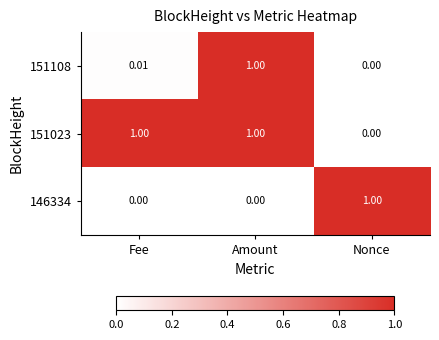

Where is 151108 nearest to the value 0?

Nonce